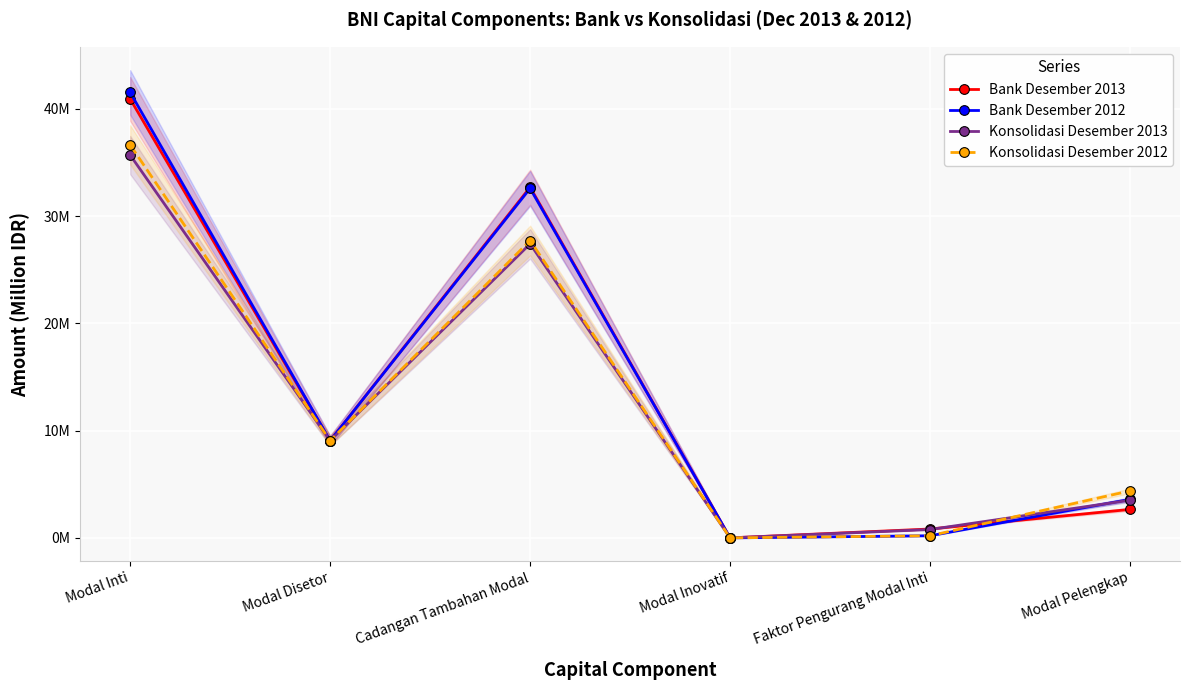

How many lines are shown in the chart?

4